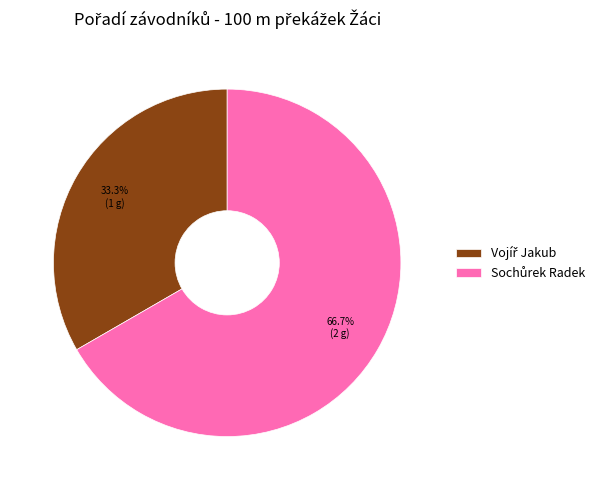

Does any single category account for the majority?

Yes